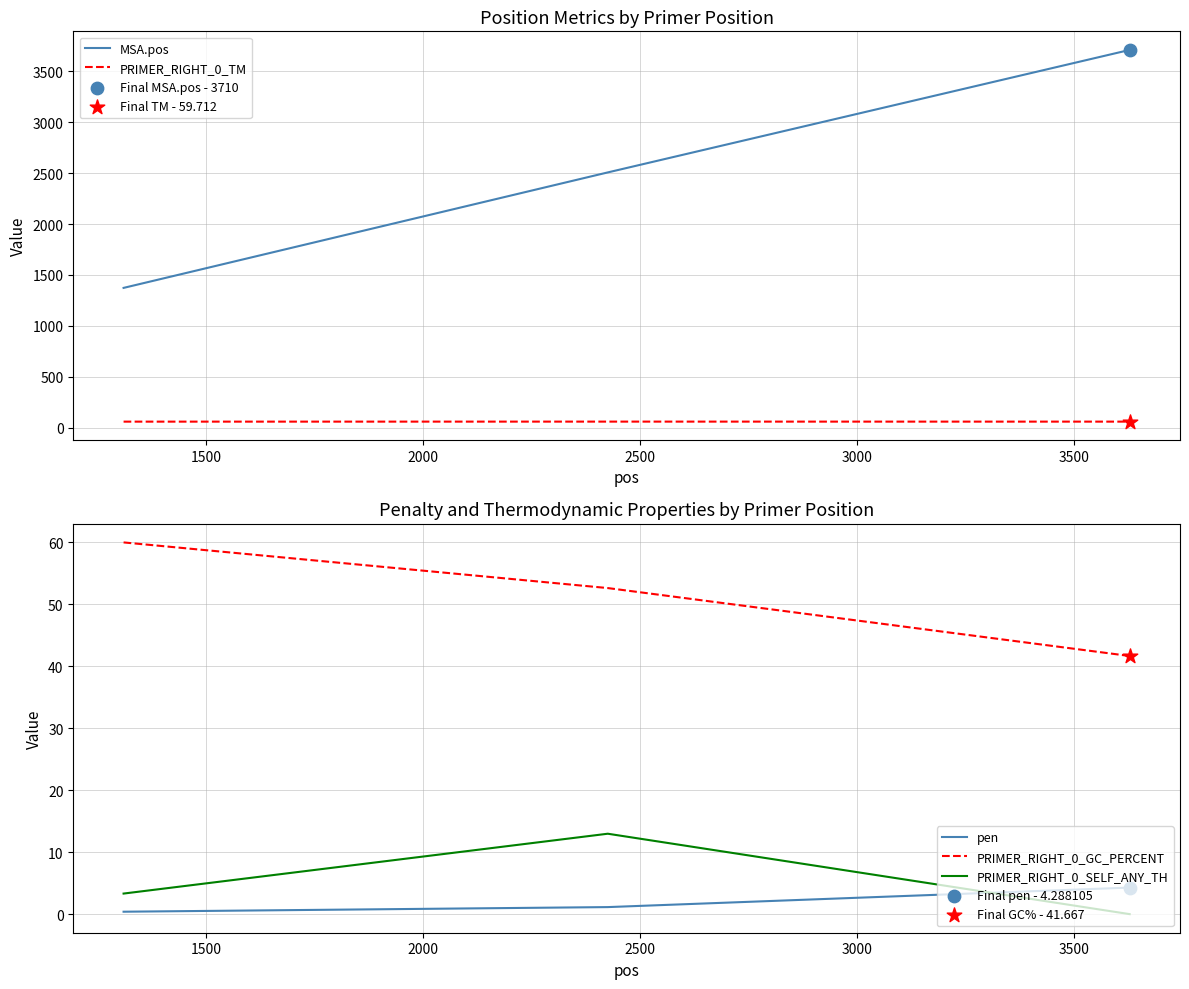

Which series contains the highest Y value?

MSA.pos